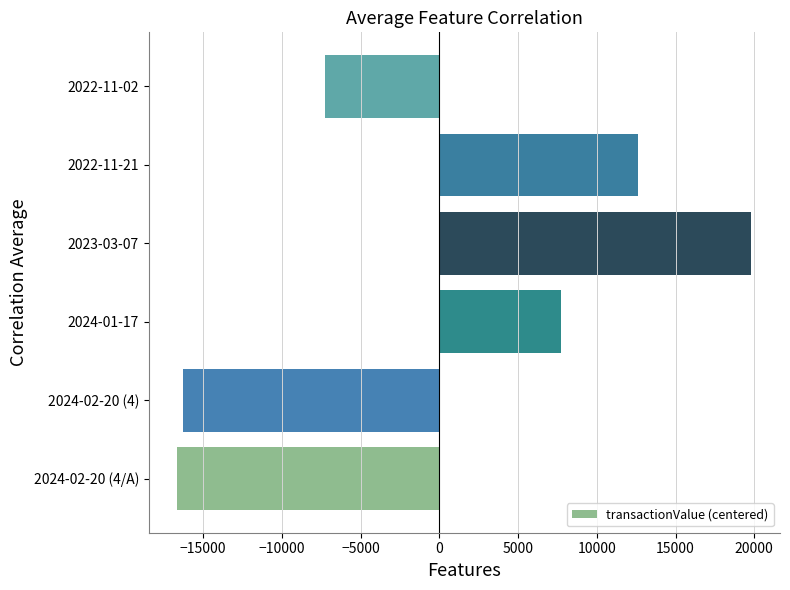

What is the smallest value displayed?

-16630.5